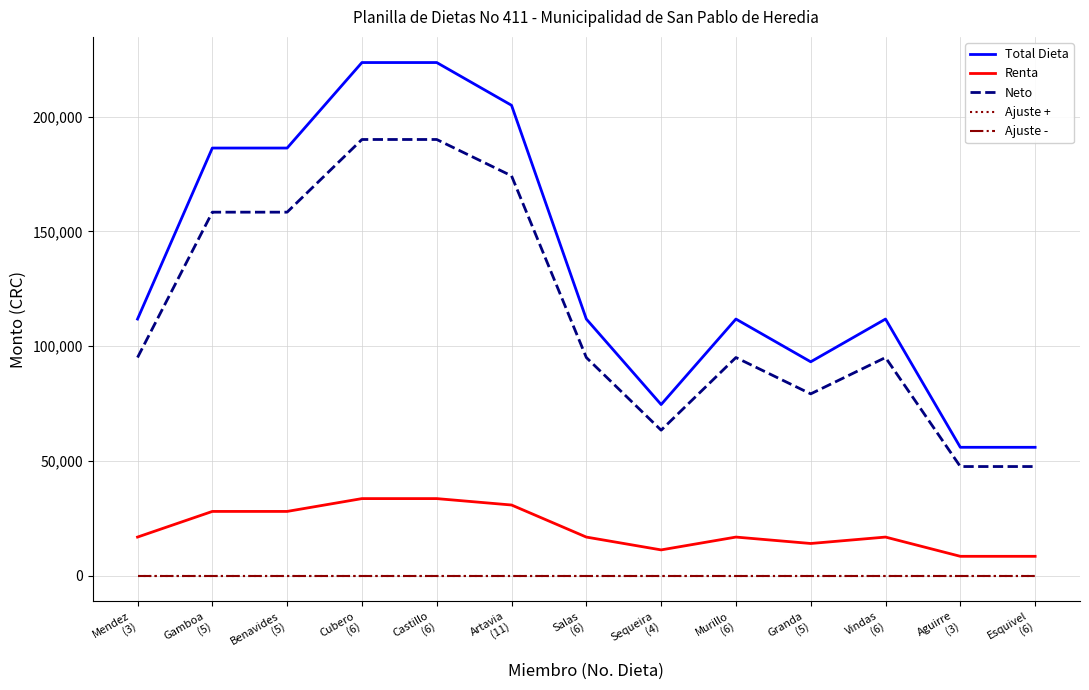

How many lines are shown in the chart?

5